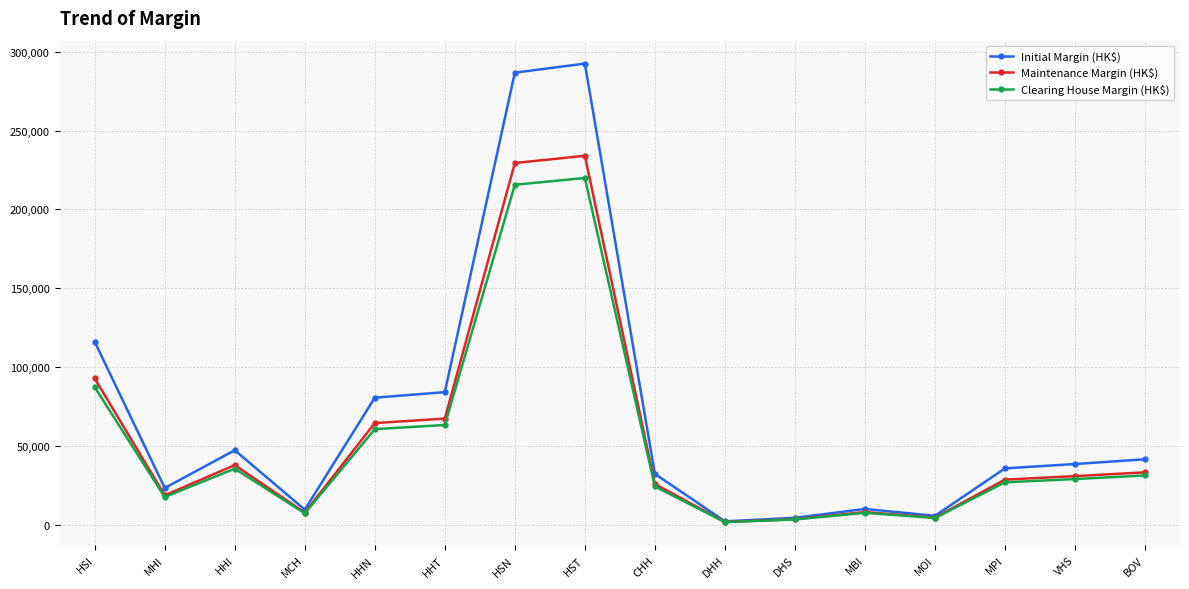

What is the minimum value for Clearing House Margin (HK$)?

1520